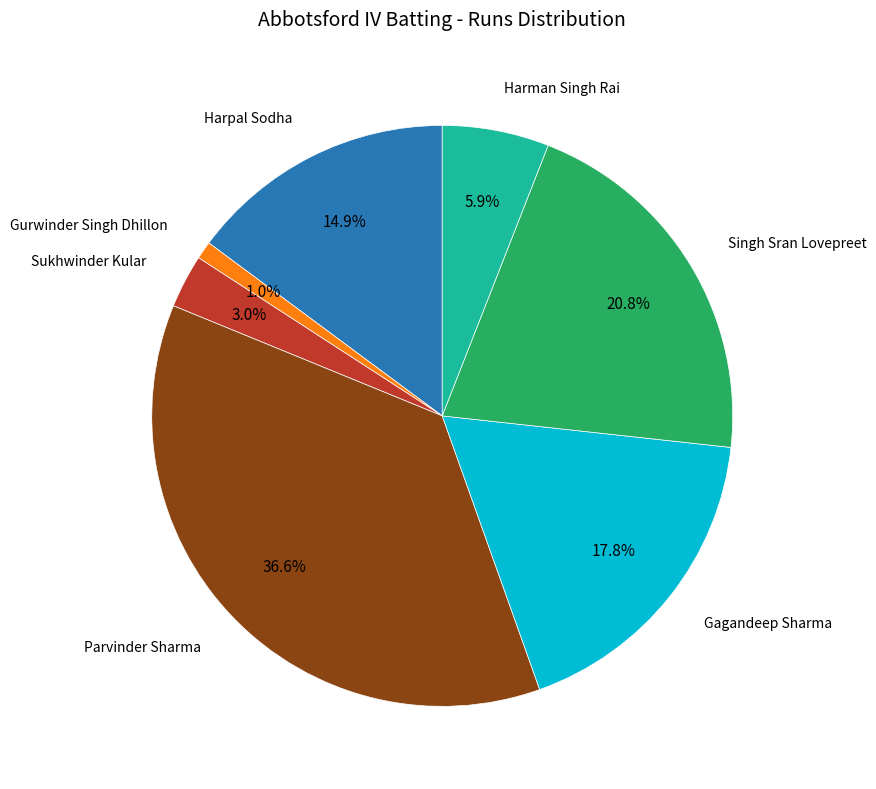

Does any single category account for the majority?

No